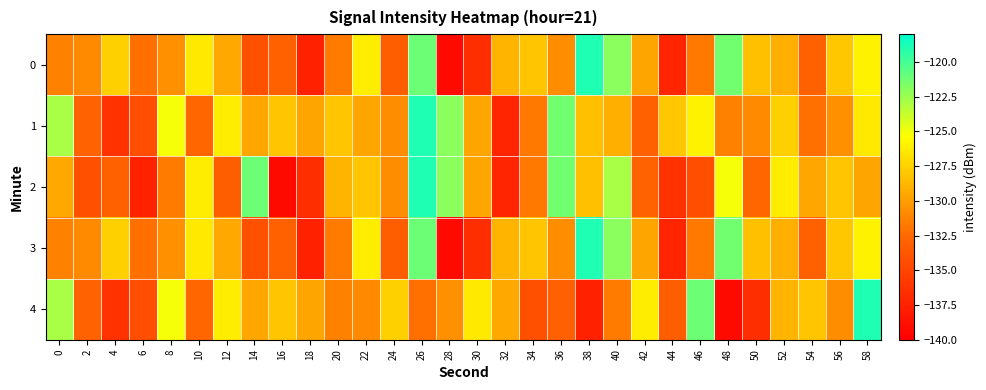

Rank the series by their maximum value, from highest to lowest.

0, 1, 2, 3, 4